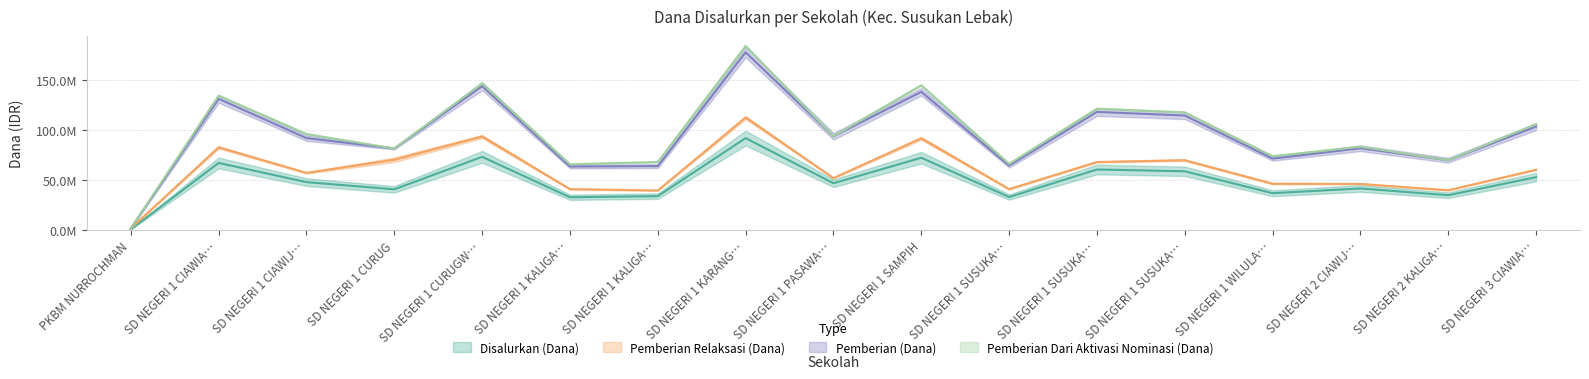

True or false: Disalurkan (Dana) and Pemberian (Dana) intersect in this chart.

False